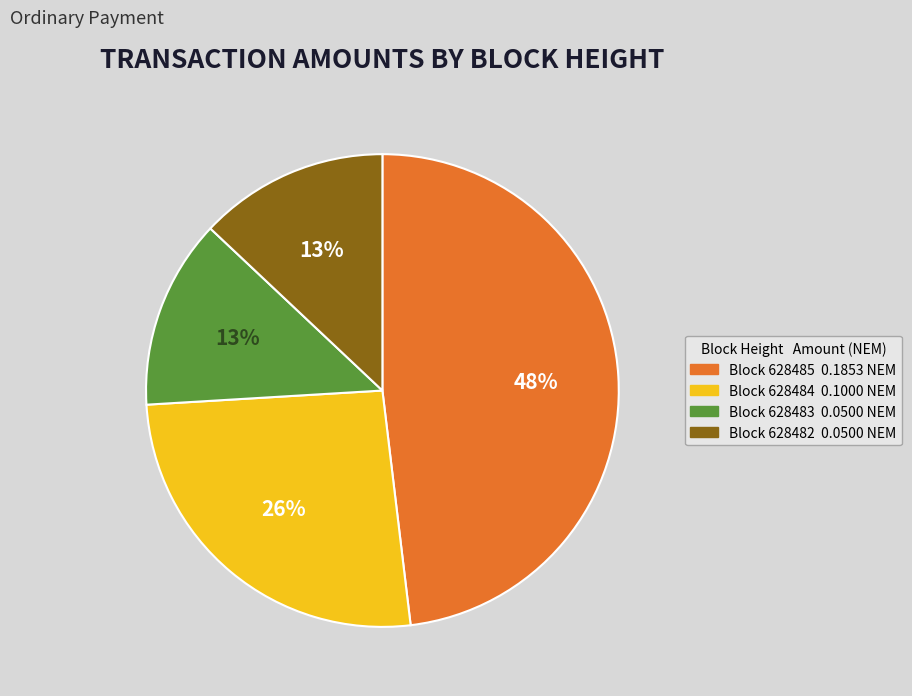

Do 628482 and 628484 together represent more than half of the pie?

No